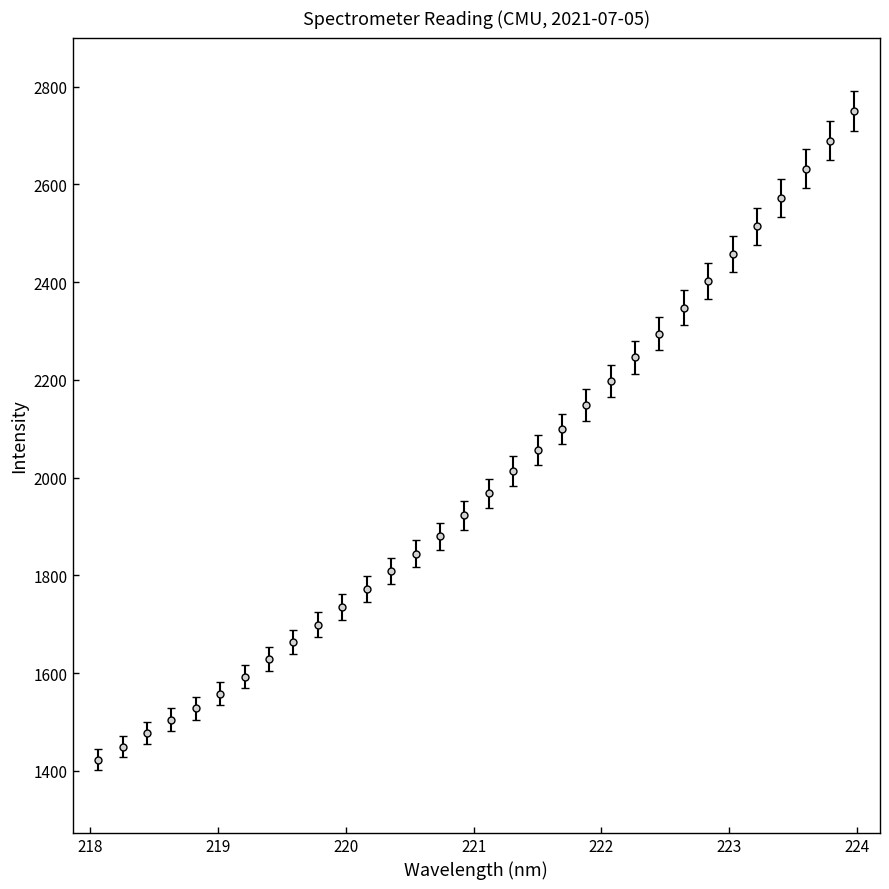

What is the smallest value displayed?

1423.1